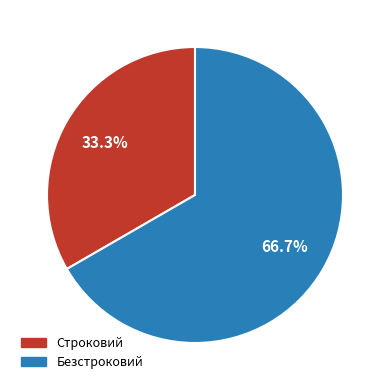

Is the sum of Строковий and Безстроковий greater than half?

Yes